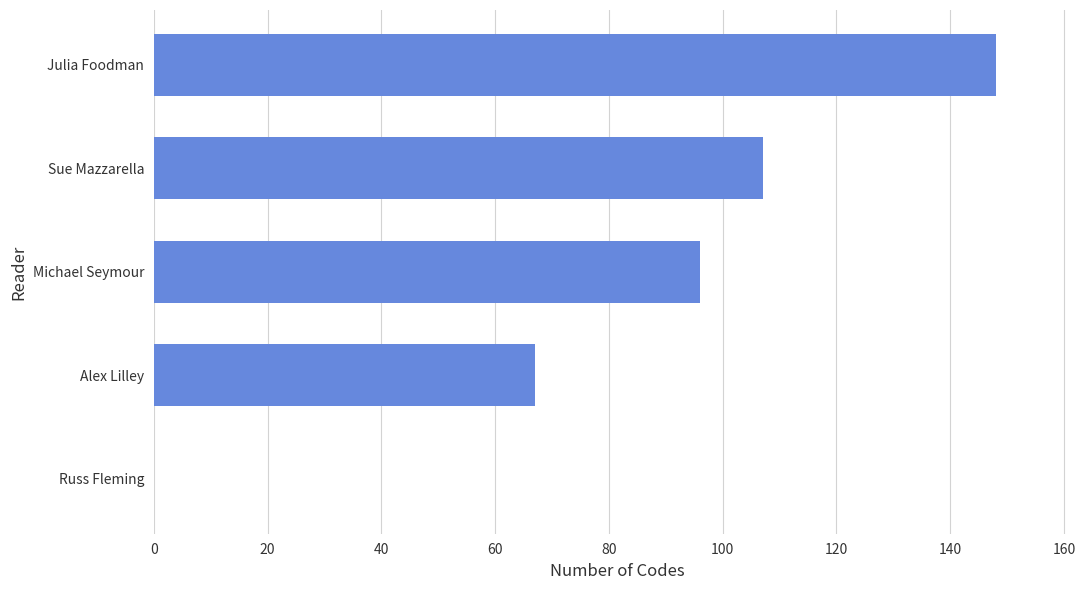

Approximately how many times larger is the value at Julia Foodman compared to Sue Mazzarella?

1.4